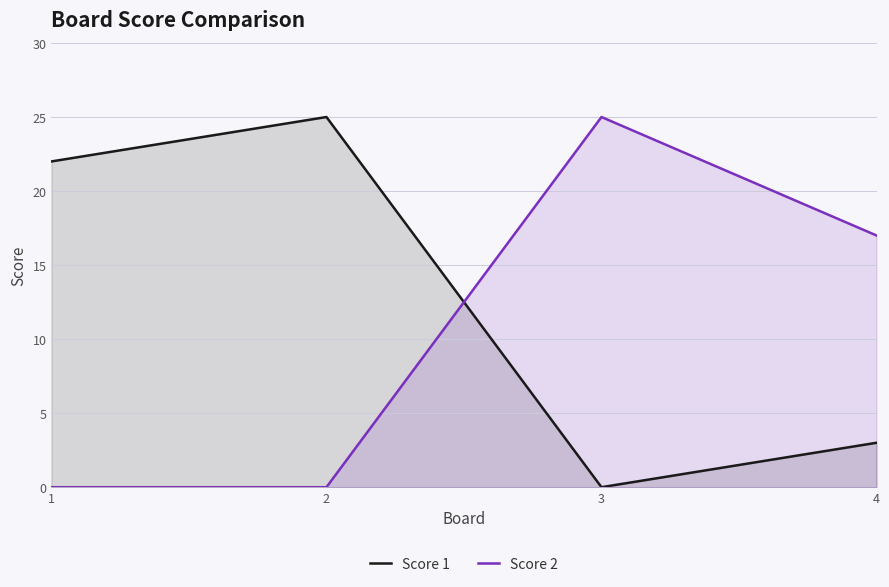

Between which two adjacent categories do Score 1 and Score 2 first intersect?

2 and 3